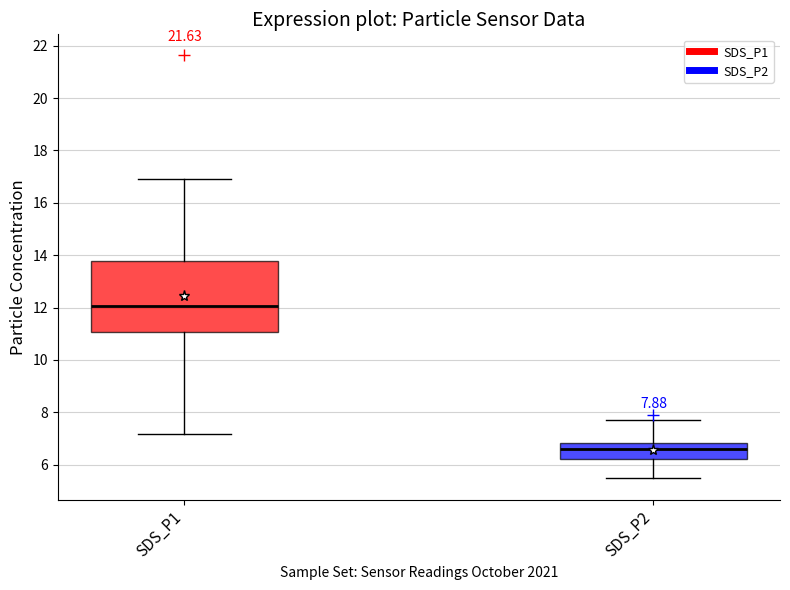

Which box's median line is the lowest?

SDS_P2